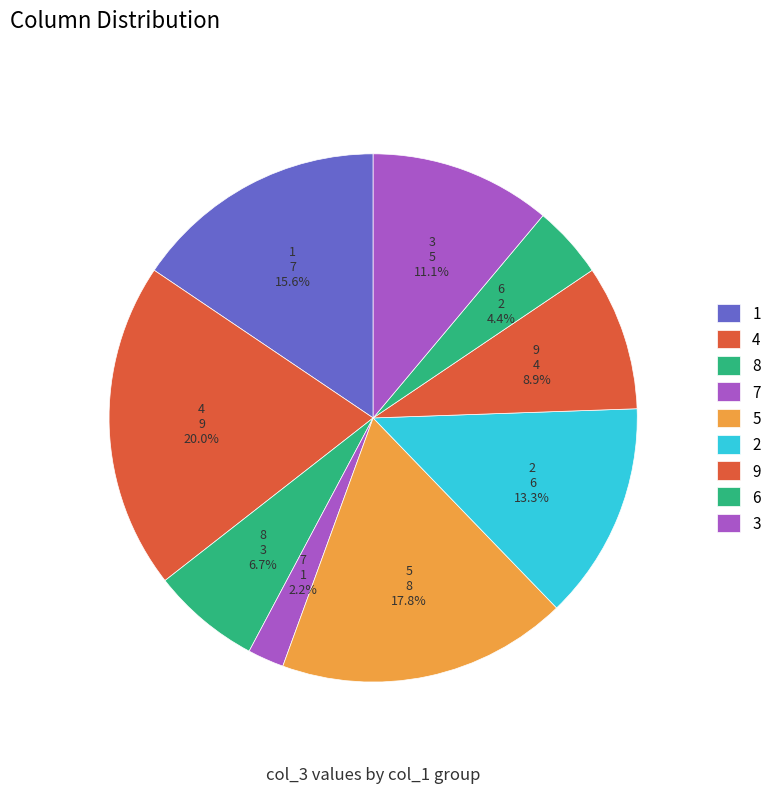

Does any single category account for the majority?

No